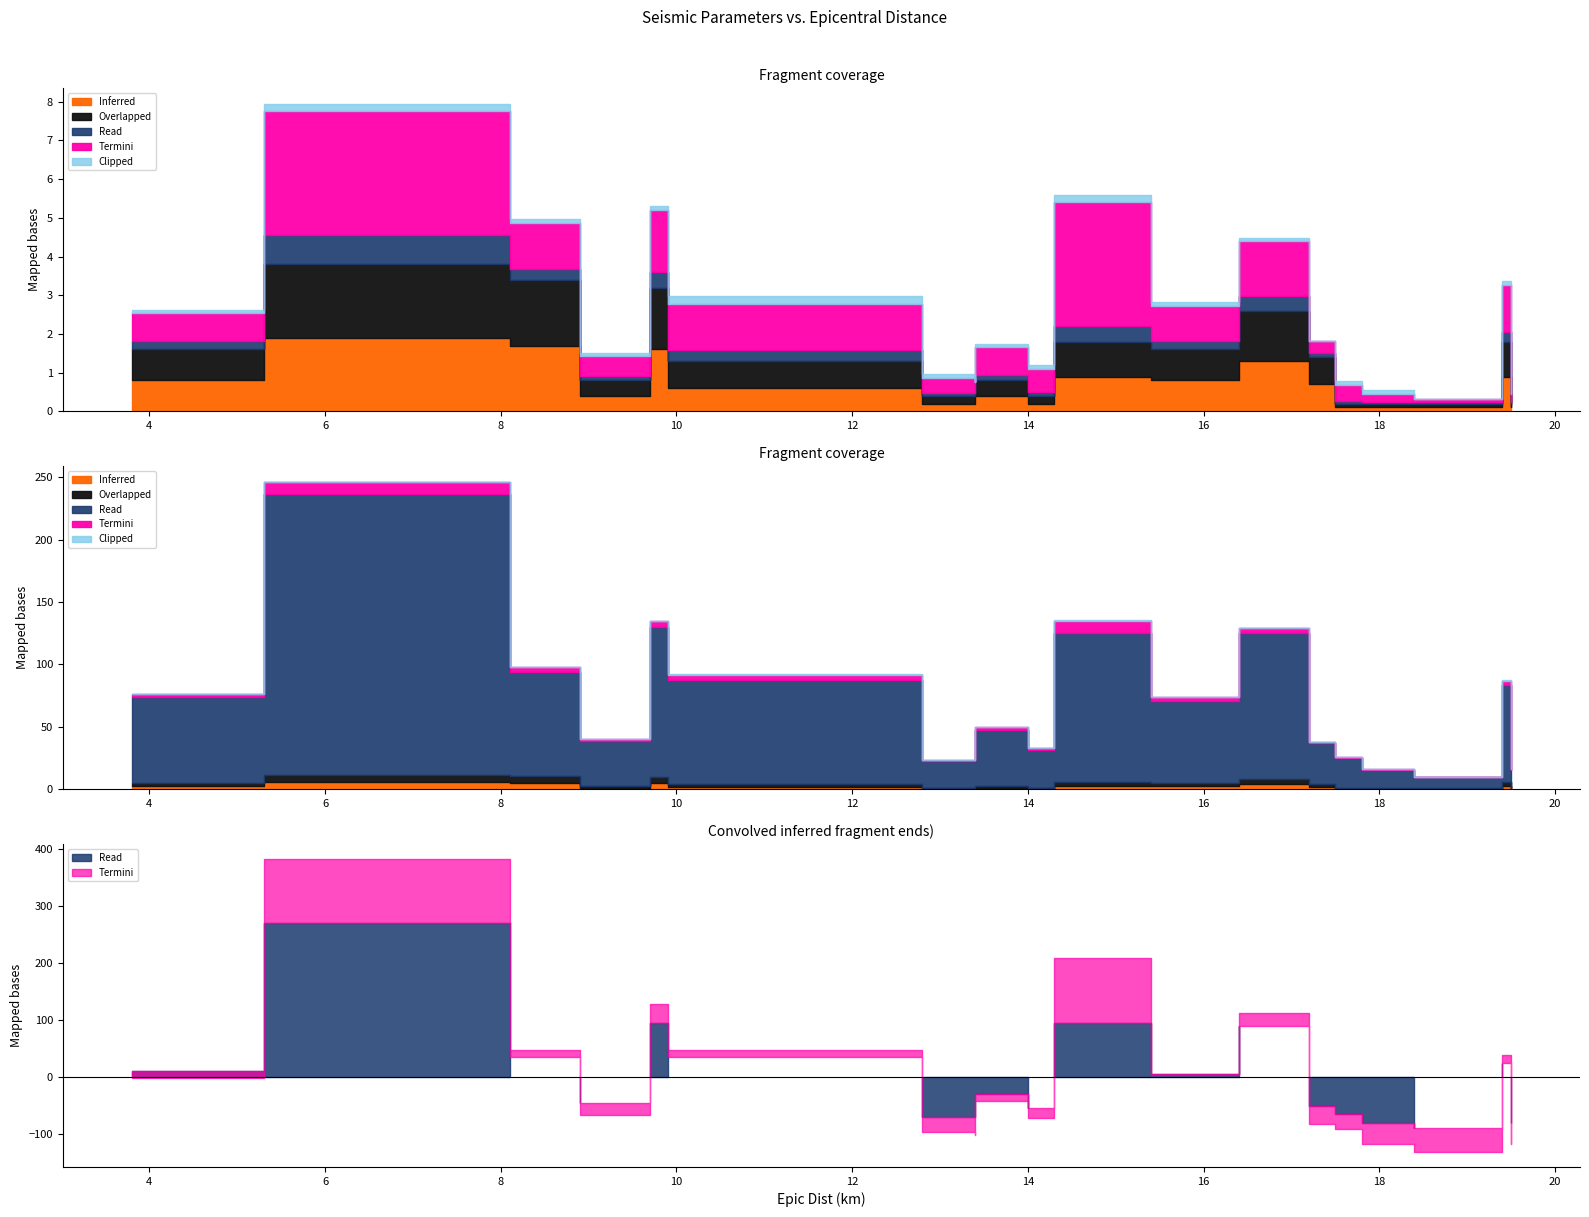

The value of Sa (g) .3sec at 18.4 is 0.0. True or false?

False